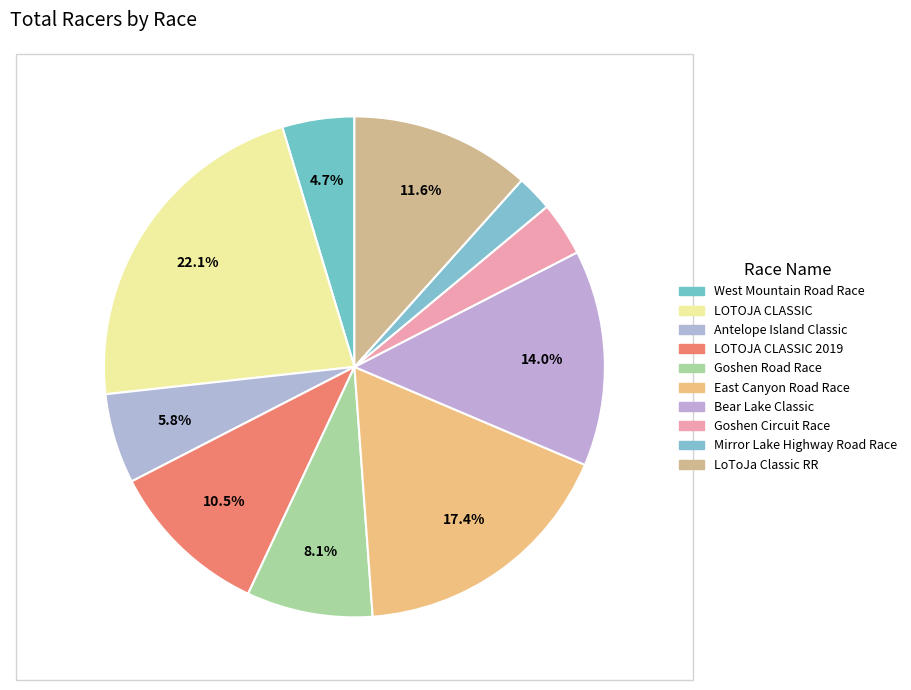

Rank the categories by value from lowest to highest.

Mirror Lake Highway Road Race, Goshen Circuit Race, West Mountain Road Race, Antelope Island Classic, Goshen Road Race, LOTOJA CLASSIC 2019, LoToJa Classic RR, Bear Lake Classic, East Canyon Road Race, LOTOJA CLASSIC